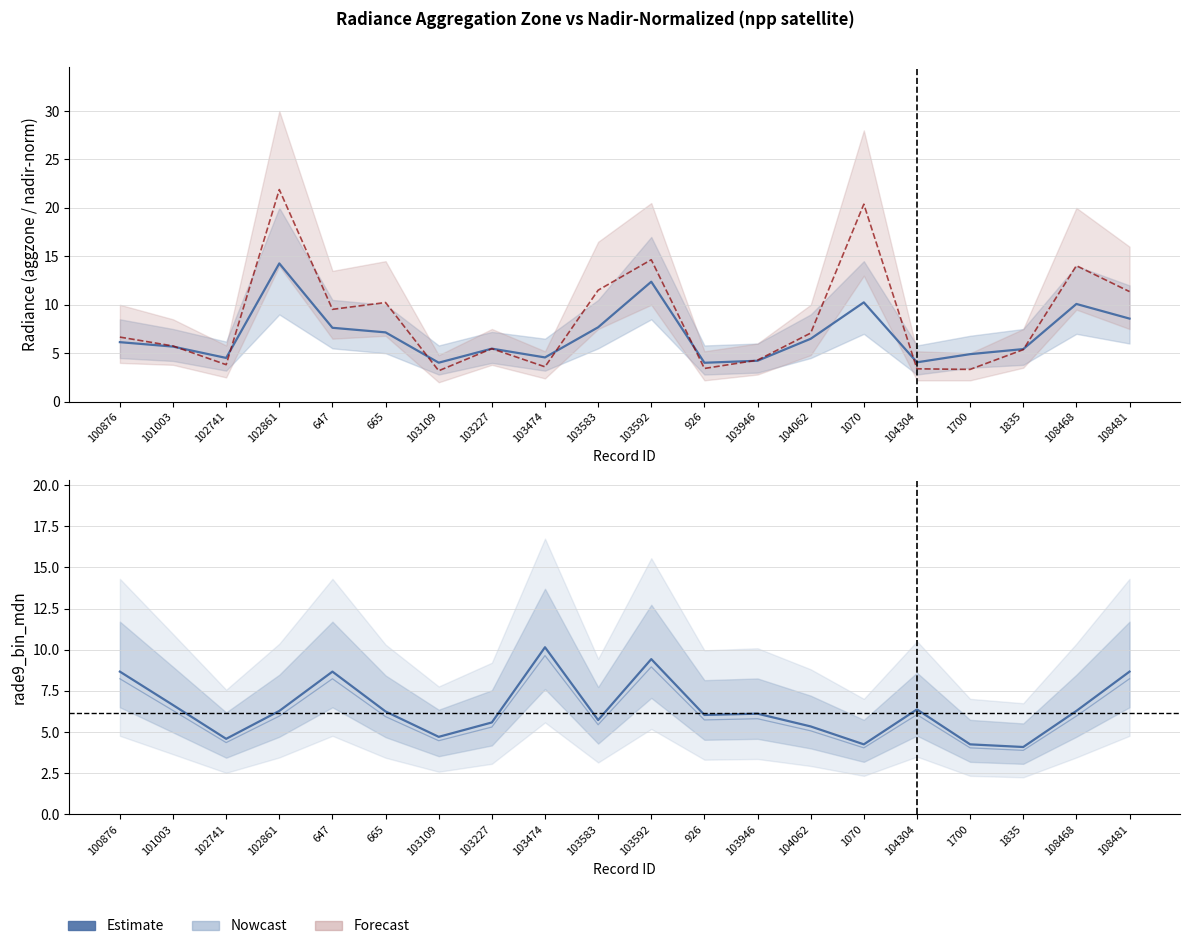

In mdn lower ref, how many points are lower than both neighbors (excluding endpoints)?

6